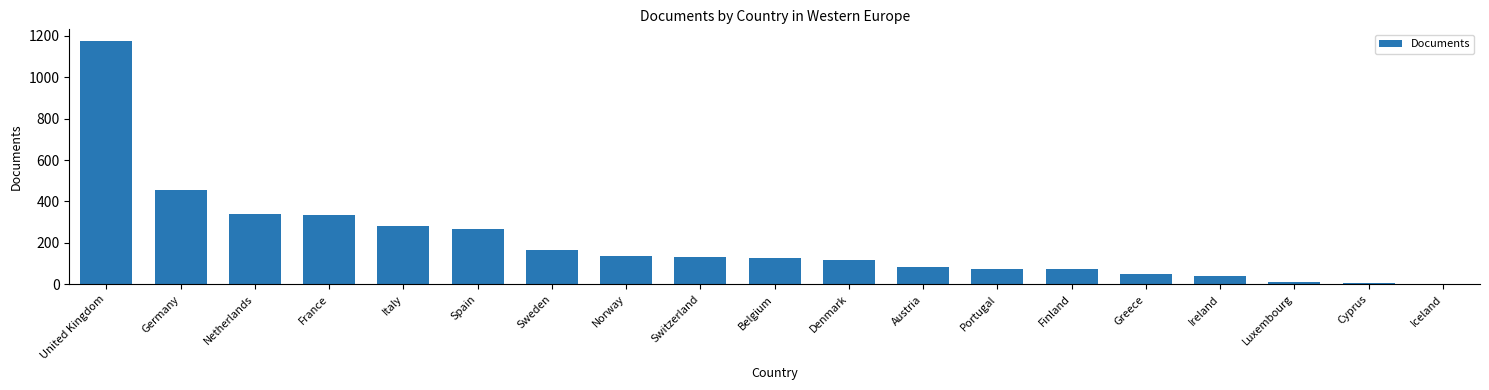

Are the bars horizontal?

No